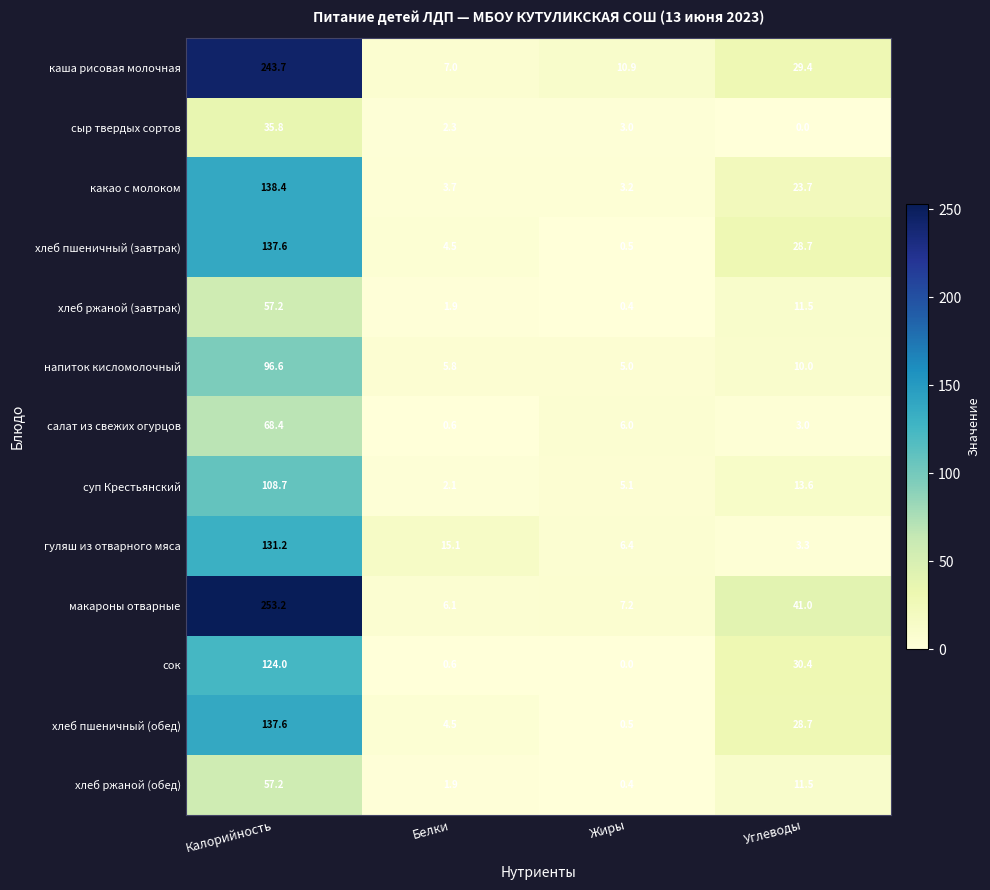

True or false: хлеб пшеничный (обед) has a value of 200.7 at Калорийность.

False